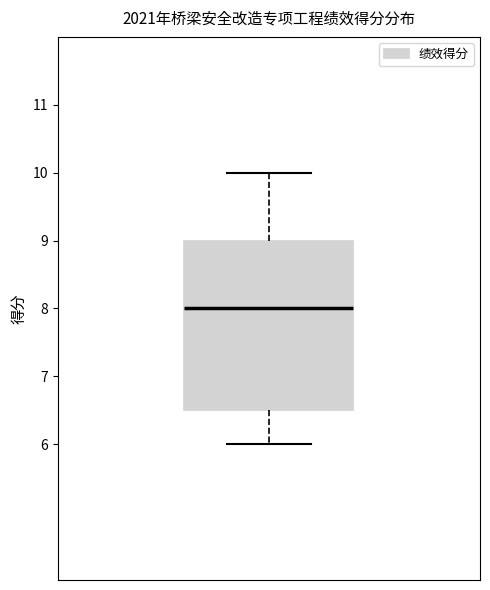

Transcribe this box plot: give where the median line is, the range the box spans, and where the two whiskers end, as read against the y-axis. The values are not printed on the chart, so give them approximately, as read against the axis.

median 8.0, box 6.5 to 9.0, whiskers 6.0 to 10.0